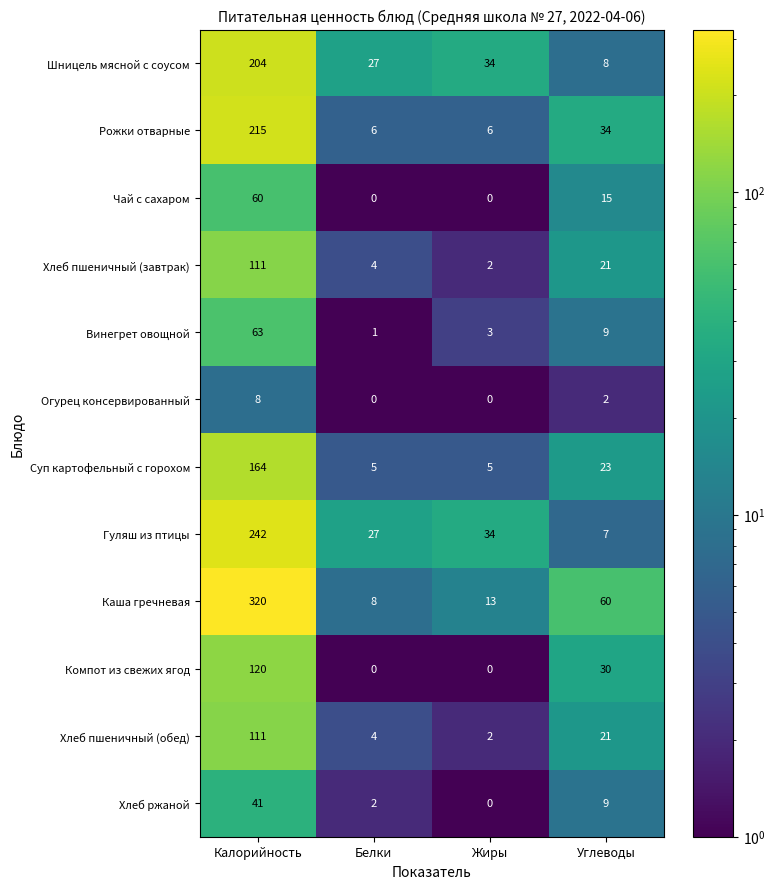

Between Жиры and Углеводы, which series saw the biggest shift?

Каша гречневая